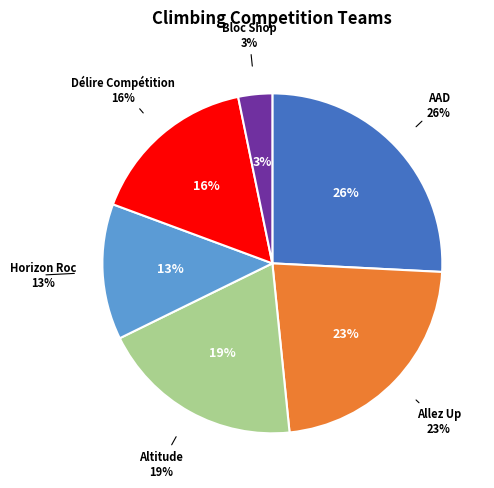

Rank the categories by value from lowest to highest.

Bloc Shop, Horizon Roc, Délire Compétition, Altitude, Allez Up, AAD